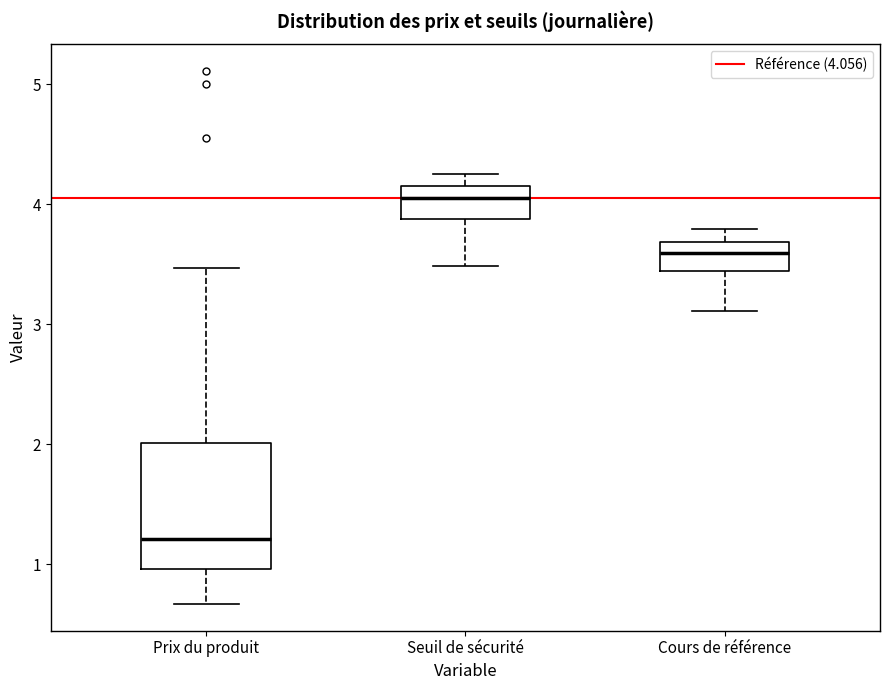

Where is the lower edge of the box for Prix du produit on the y-axis? The values are not printed on the chart, so give them approximately, as read against the axis.

1.0